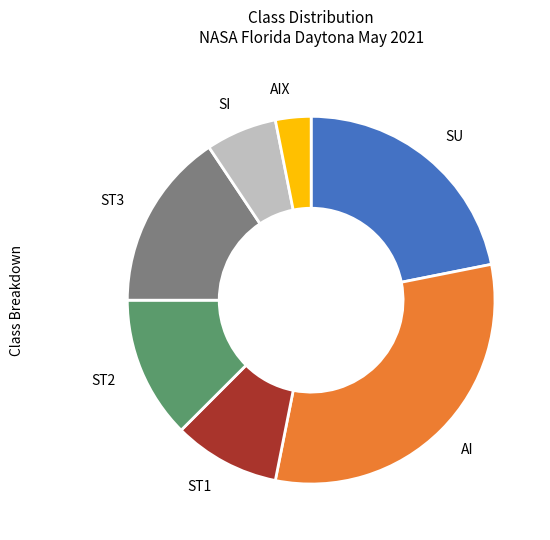

Does SI represent more than half of the total?

No